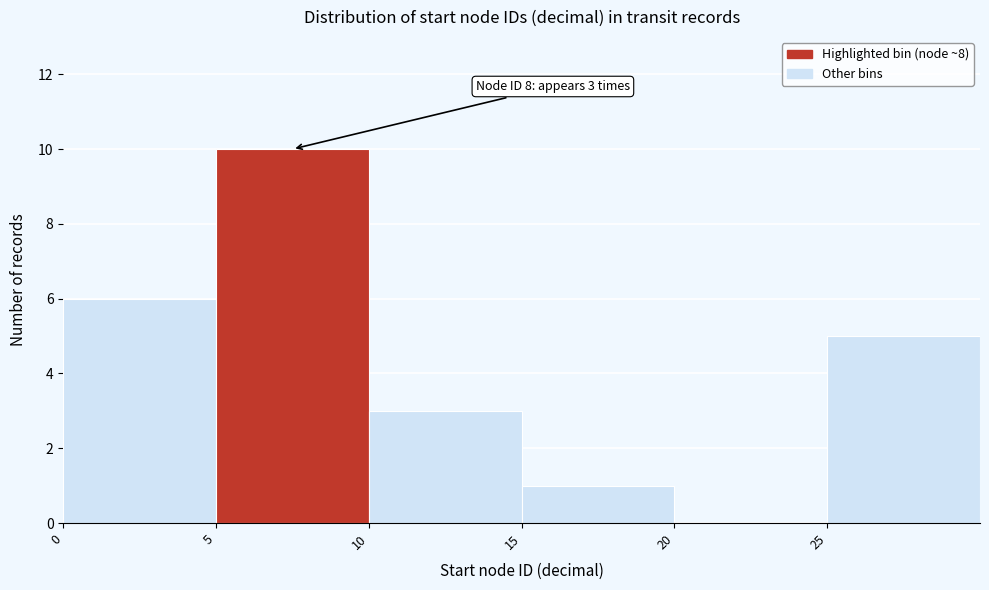

Which range on the x-axis has the tallest bar?

5 to 10